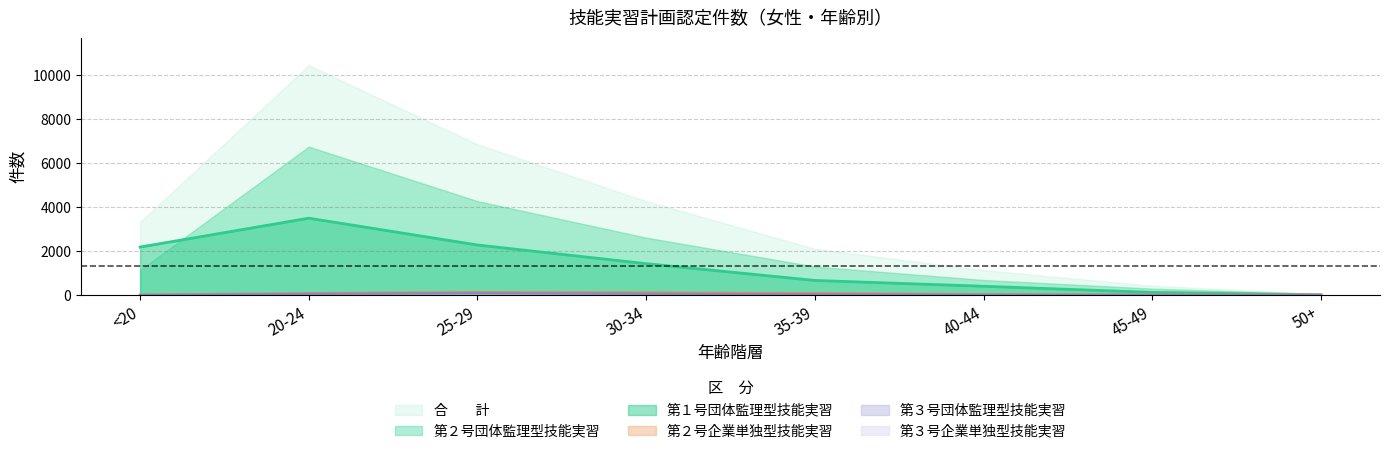

Which label corresponds to the largest value in the chart?

20-24